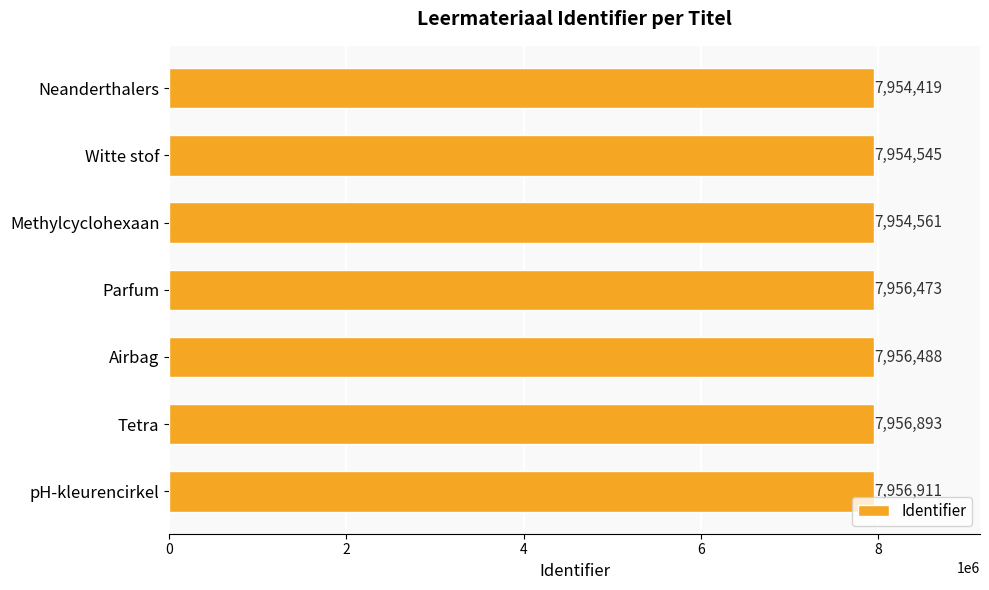

Which has a higher value, Witte stof or Neanderthalers?

Witte stof